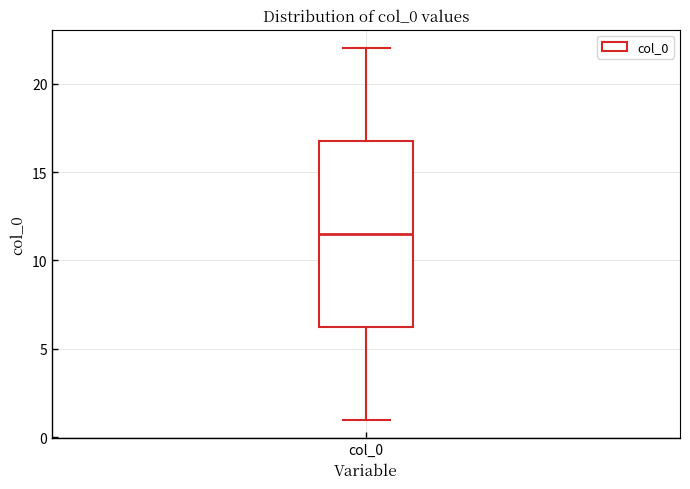

Where is the upper edge of the box for col_0 on the y-axis? The values are not printed on the chart, so give them approximately, as read against the axis.

17.0